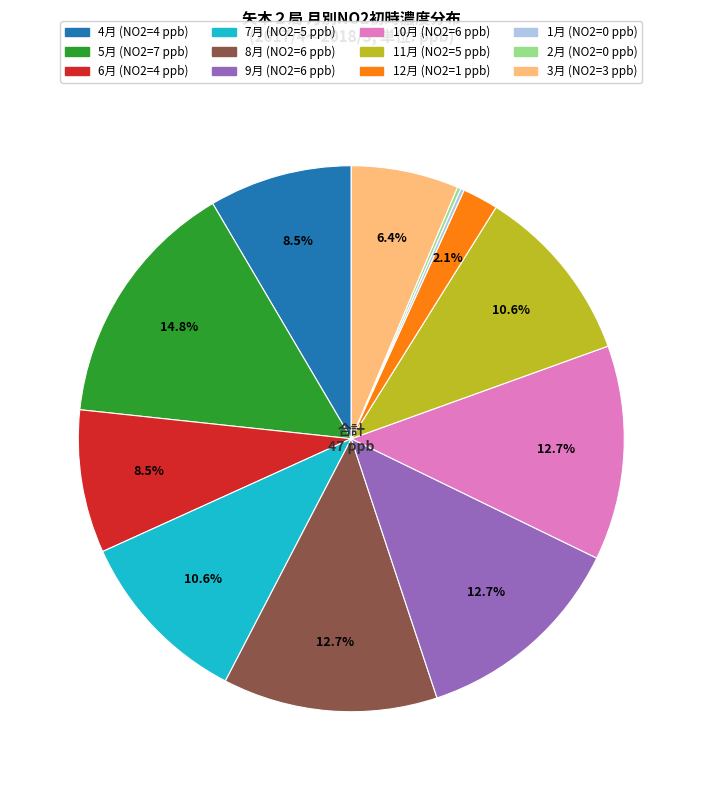

What percentage is the 10月 slice, to the nearest percent?

13%